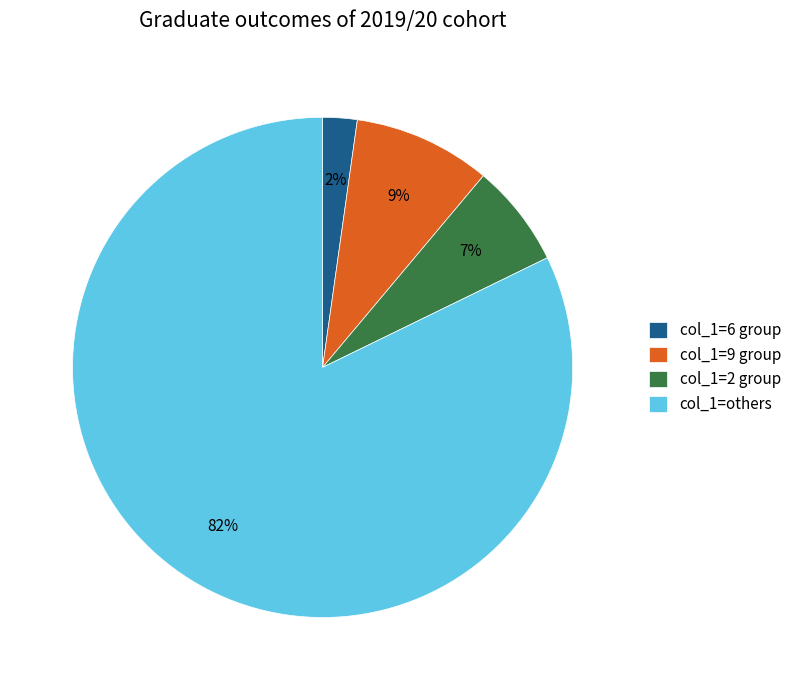

Is the sum of col_1=2 group and col_1=9 group greater than half?

No